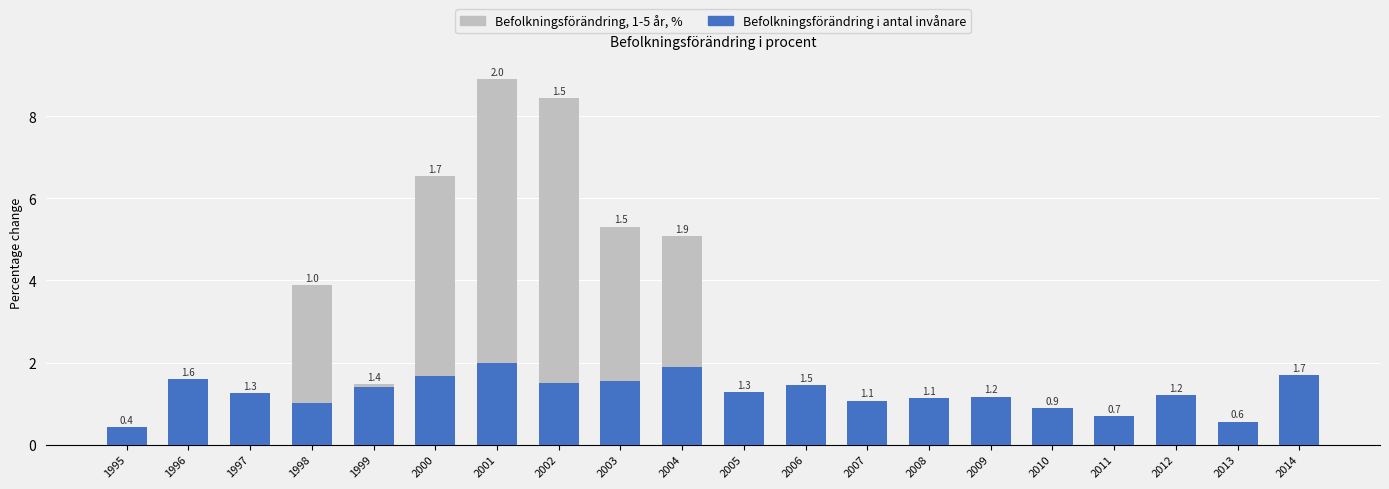

What value does the Befolkningsförändring i antal invånare series have at 2005?

1.3